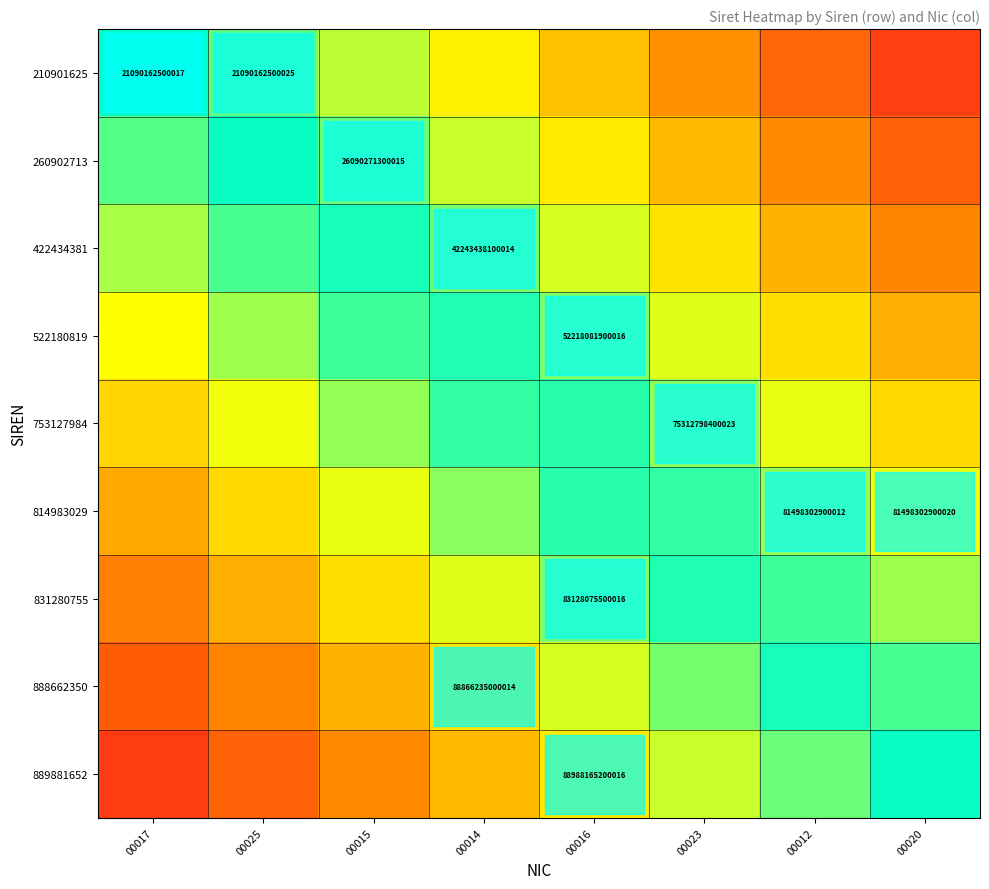

True or false: 831280755 has a value of 0.8 at 00020.

True